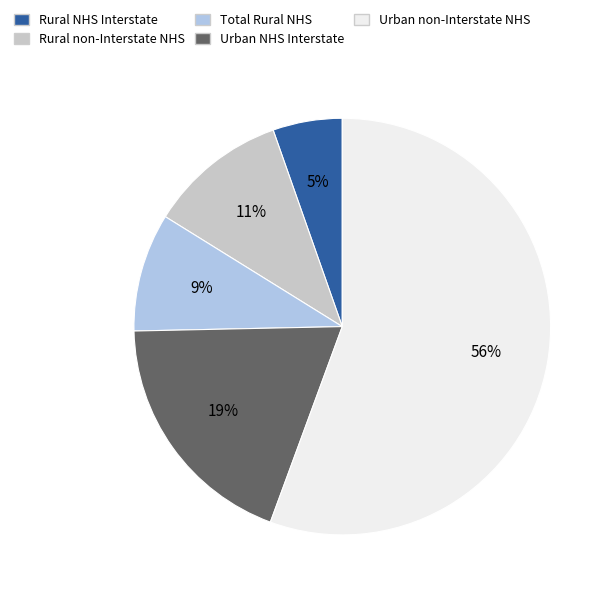

Combined, do Urban non-Interstate NHS and Rural NHS Interstate account for over 50%?

Yes